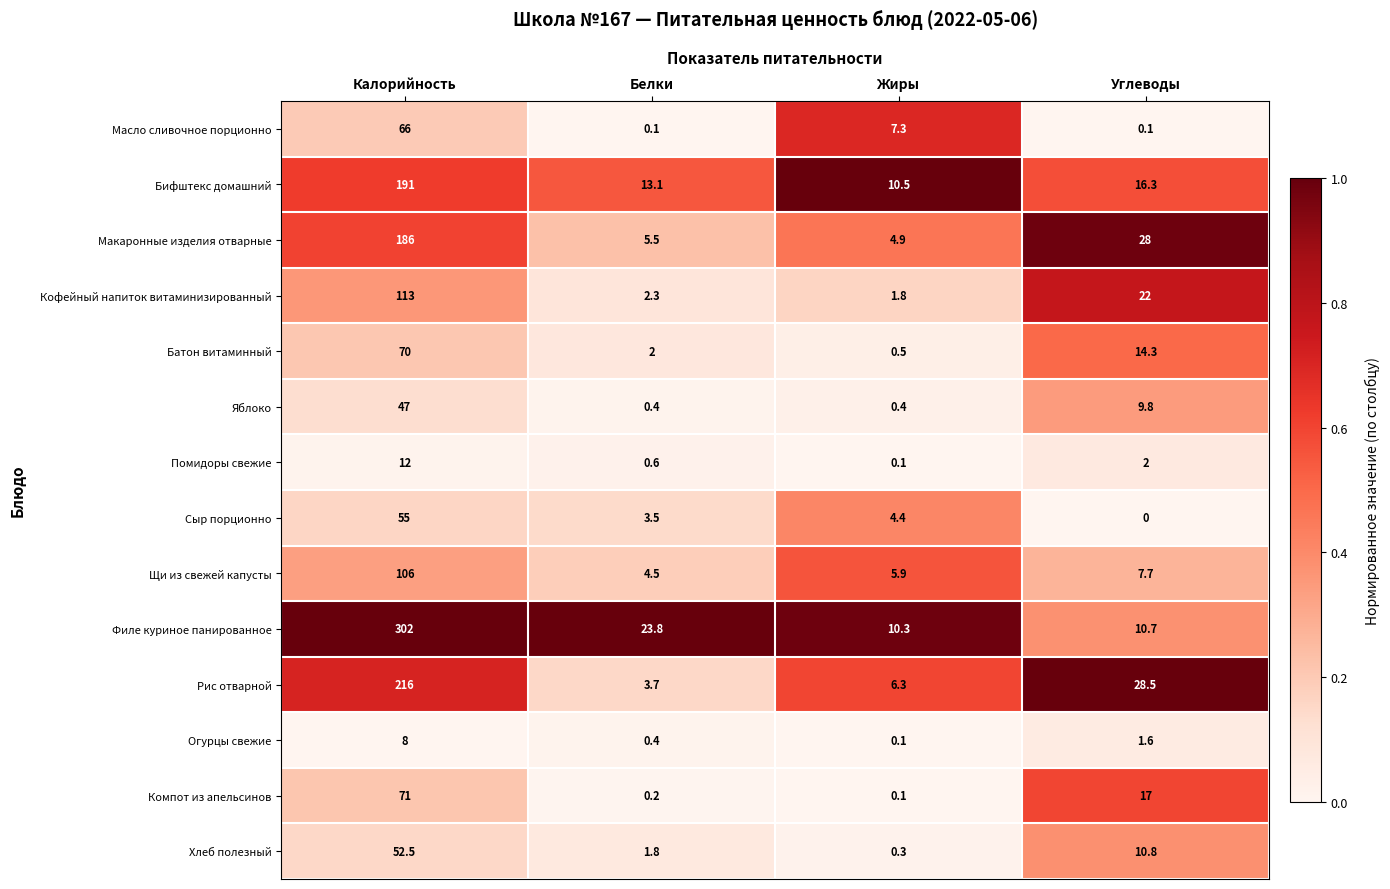

What is the total value across all series at Жиры?

52.9